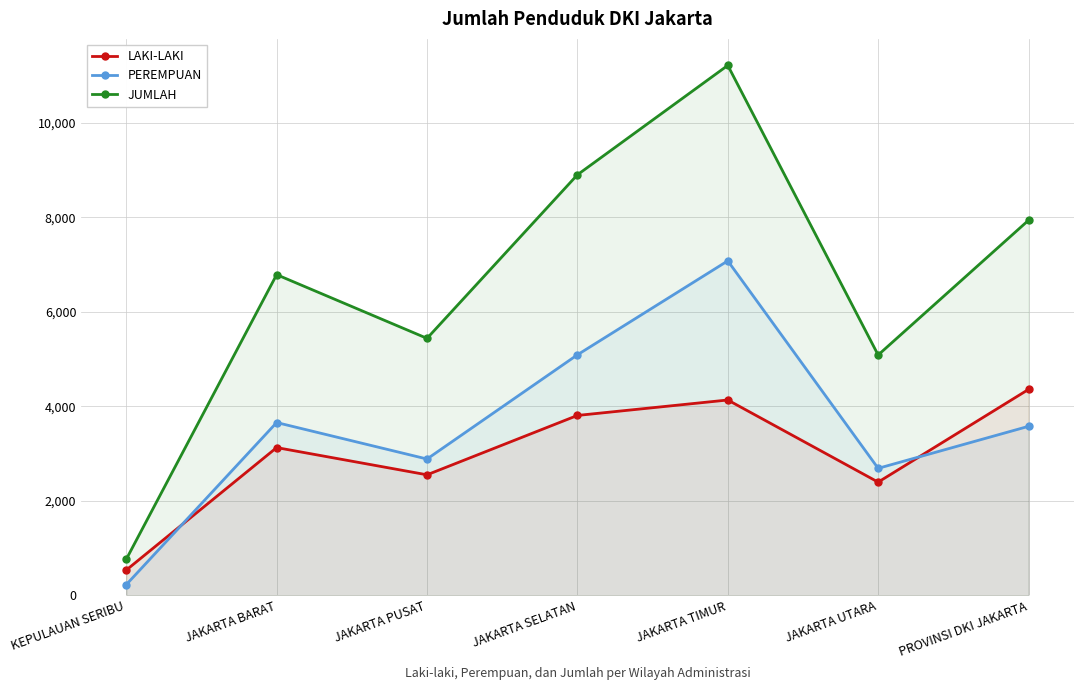

The PEREMPUAN series shows 5092 at JAKARTA SELATAN. True or false?

True